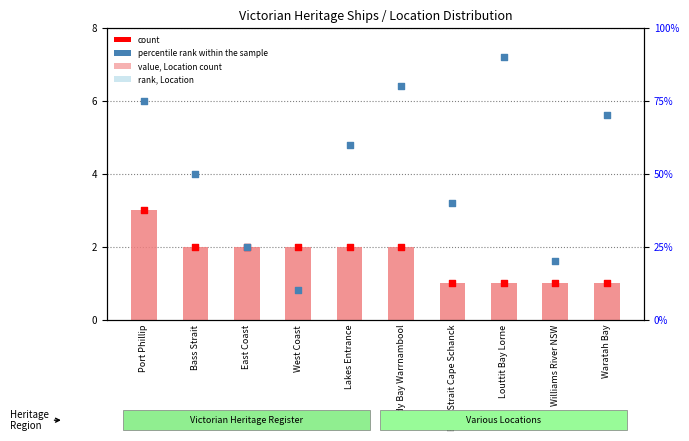

At which category is the sum across all series the highest?

Louttit Bay Lorne